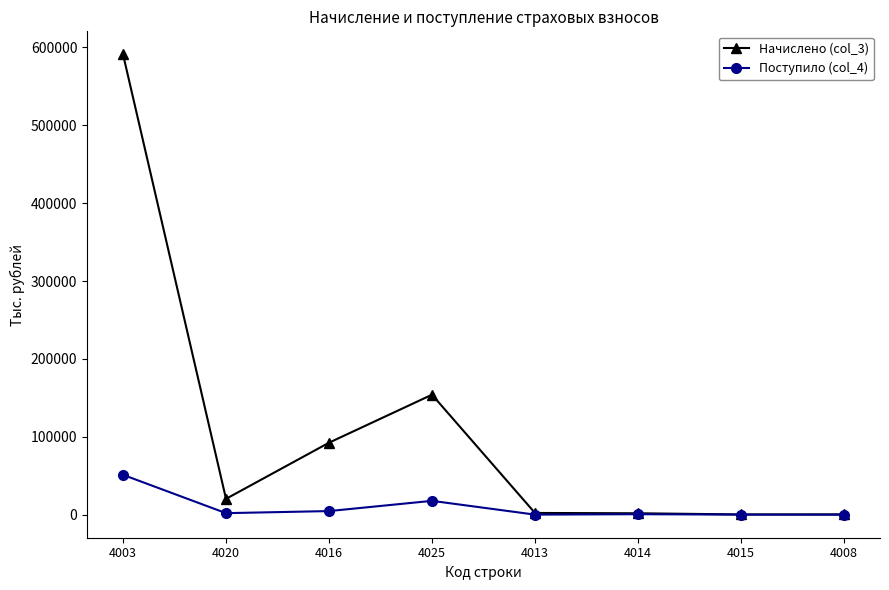

Is this an area chart (filled region under the line)?

No